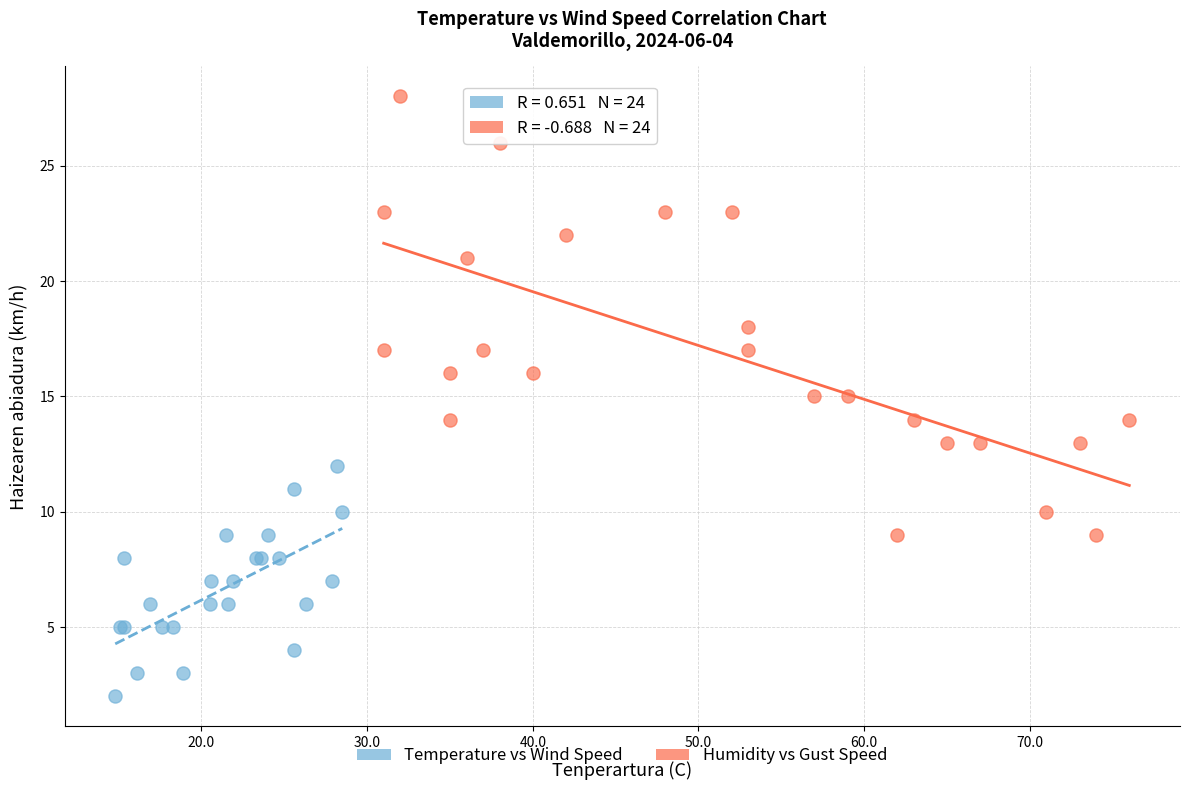

Which series contains the lowest Y value?

Temperature vs Wind Speed